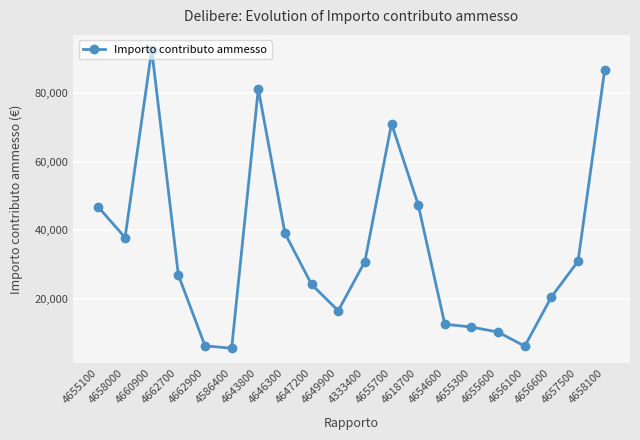

Is it true that the value at 4647200 is 11192.2?

False